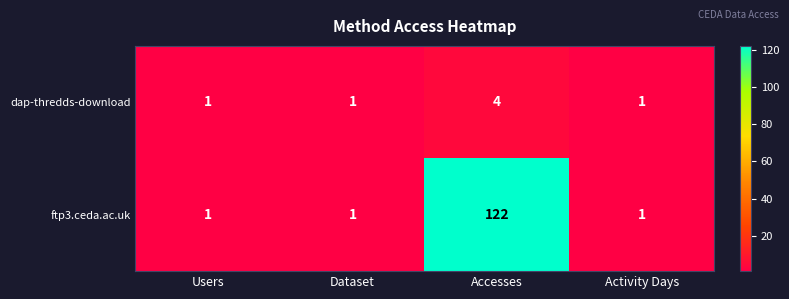

What value does the ftp3.ceda.ac.uk series have at Accesses, to the nearest 50?

100